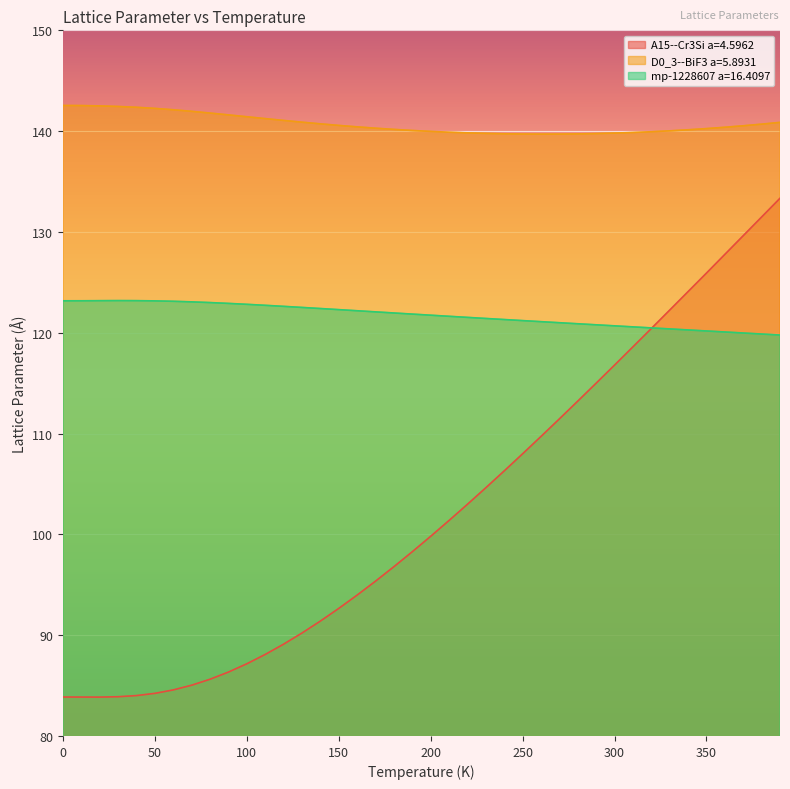

Between 130.0 and 210.0, which is larger?

210.0